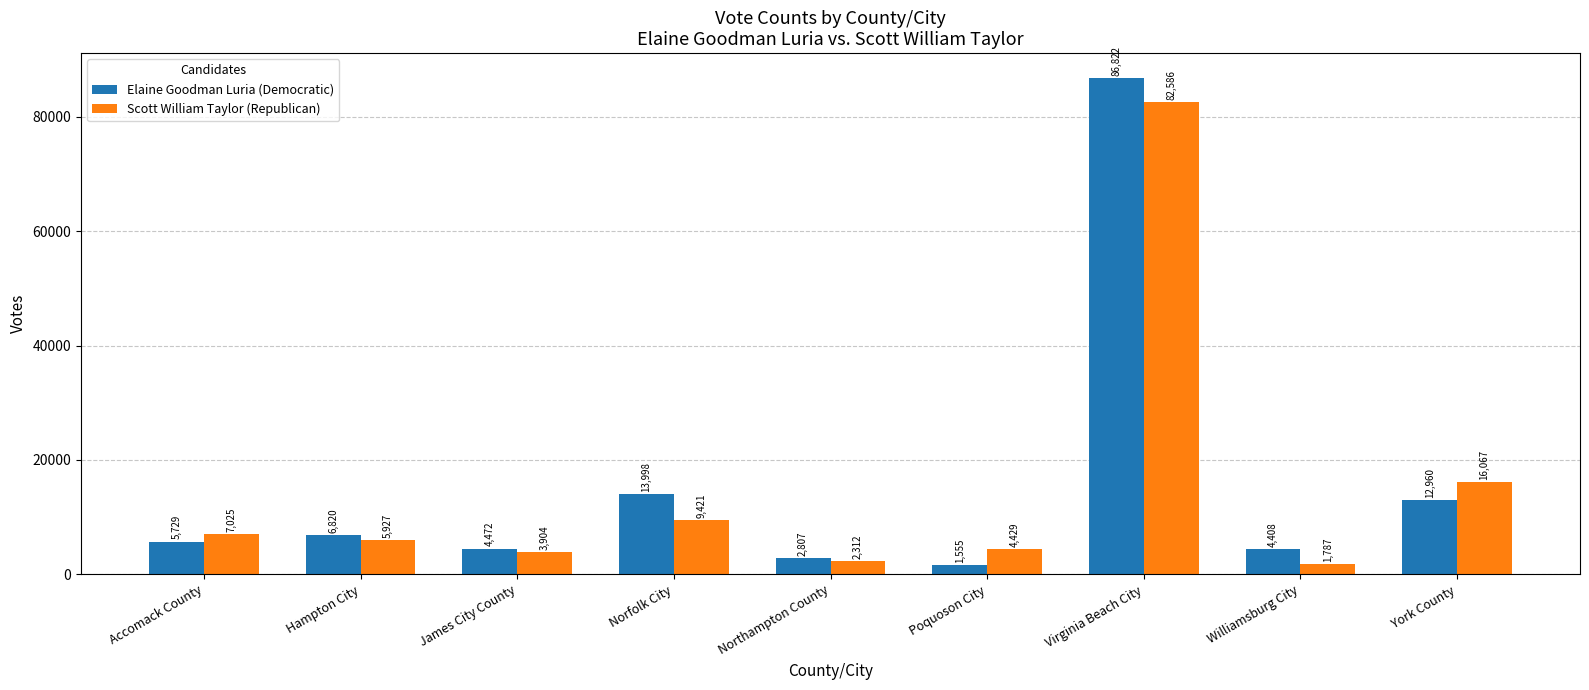

Which series has the largest range (max minus min)?

Elaine Goodman Luria (Democratic)